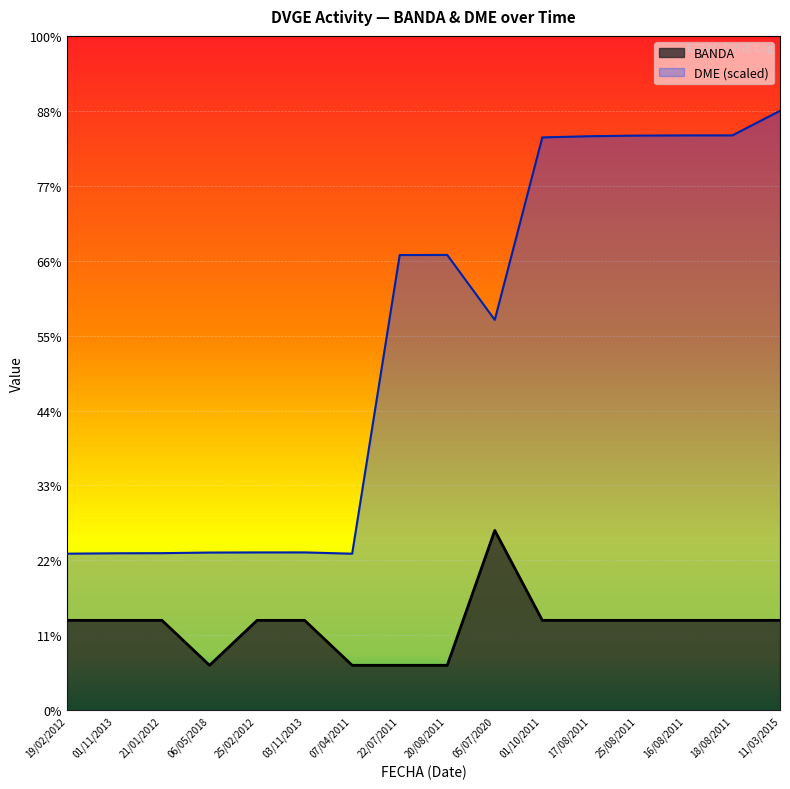

True or false: DME has a value of 60753.6 at 22/07/2011.

True